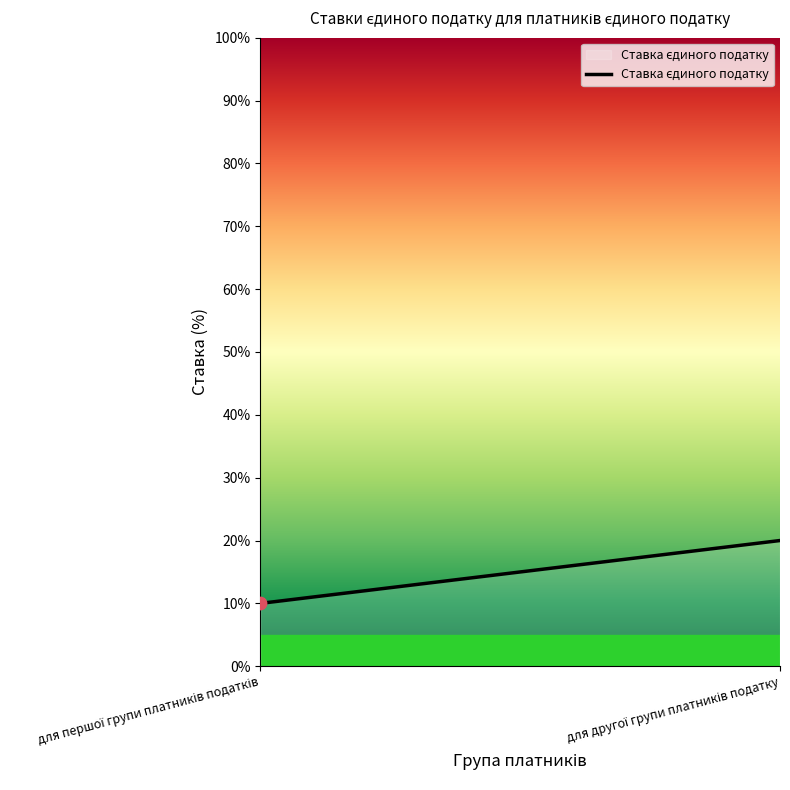

What is the minimum value shown in the chart?

10.0